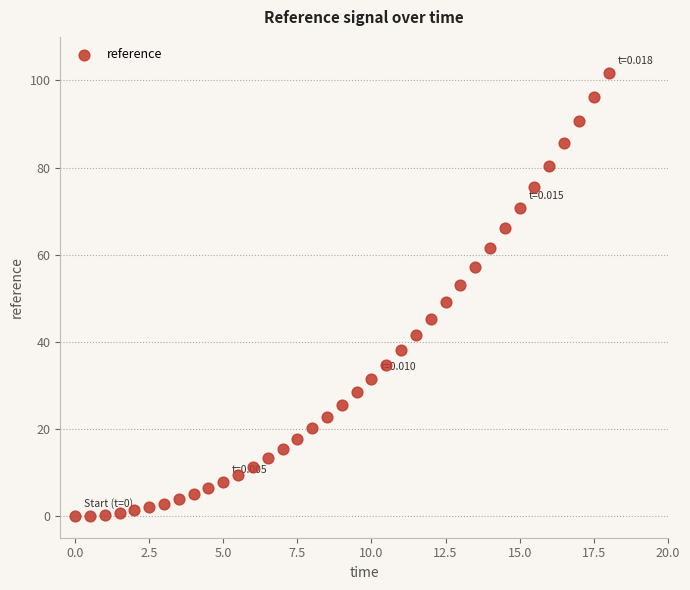

What is the range of Y values (max minus min)?

101.8